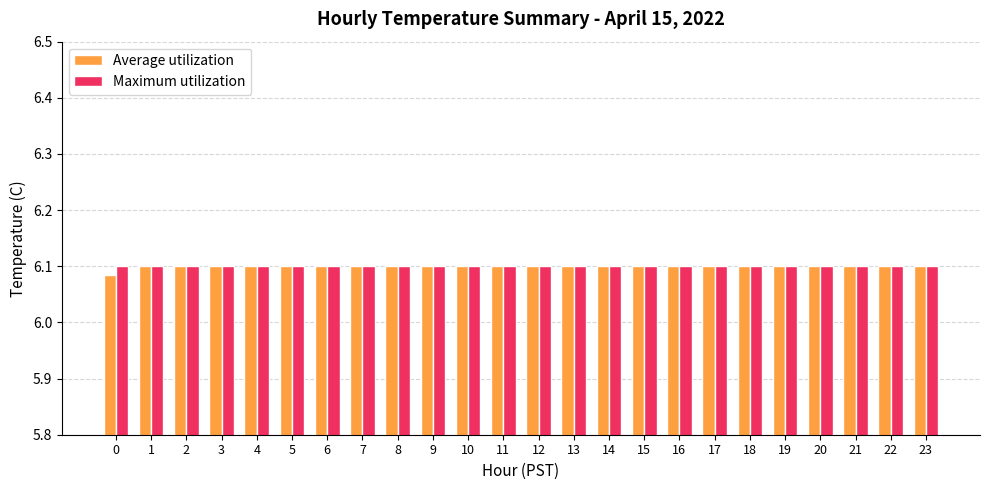

What are all the series names shown in the legend?

Average utilization, Maximum utilization